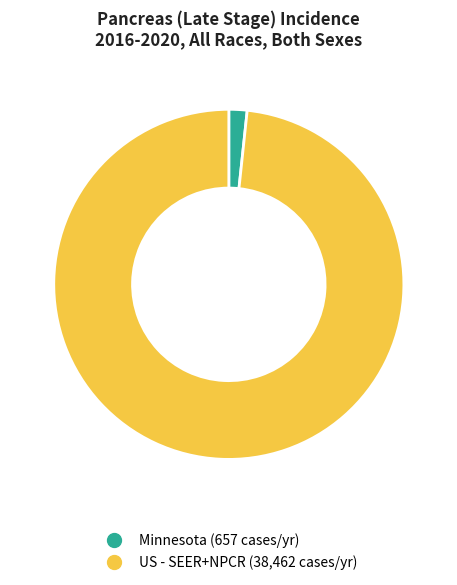

How many segments does this pie chart have?

2